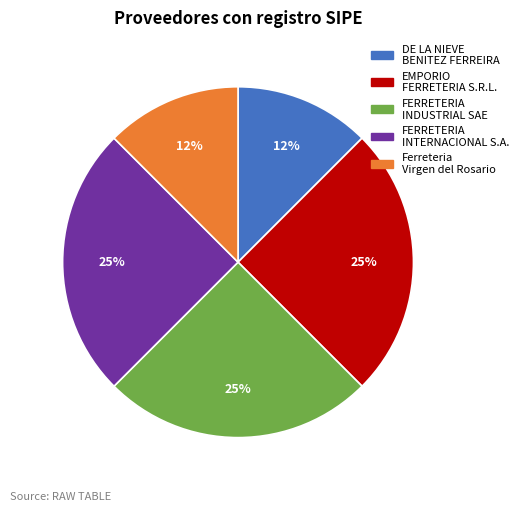

Is there any slice that represents more than half of the pie?

No